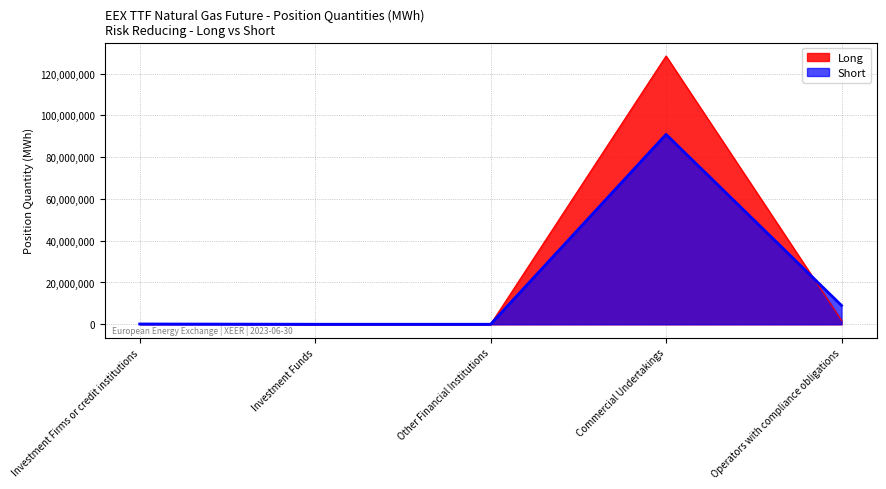

The value of Long at Commercial Undertakings is 128432615. True or false?

True